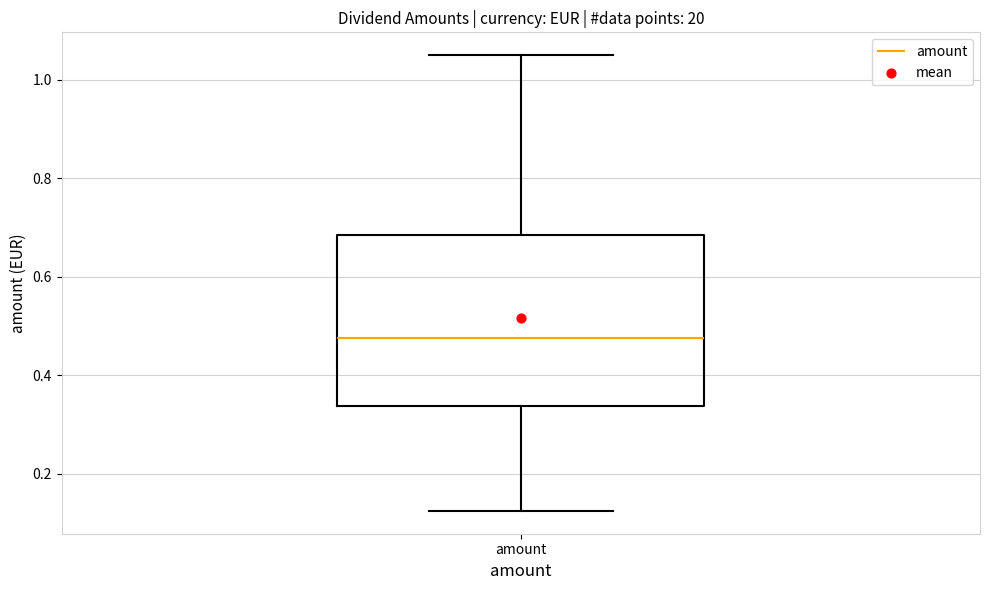

Where does the upper whisker of the box for amount end on the y-axis? The values are not printed on the chart, so give them approximately, as read against the axis.

1.06